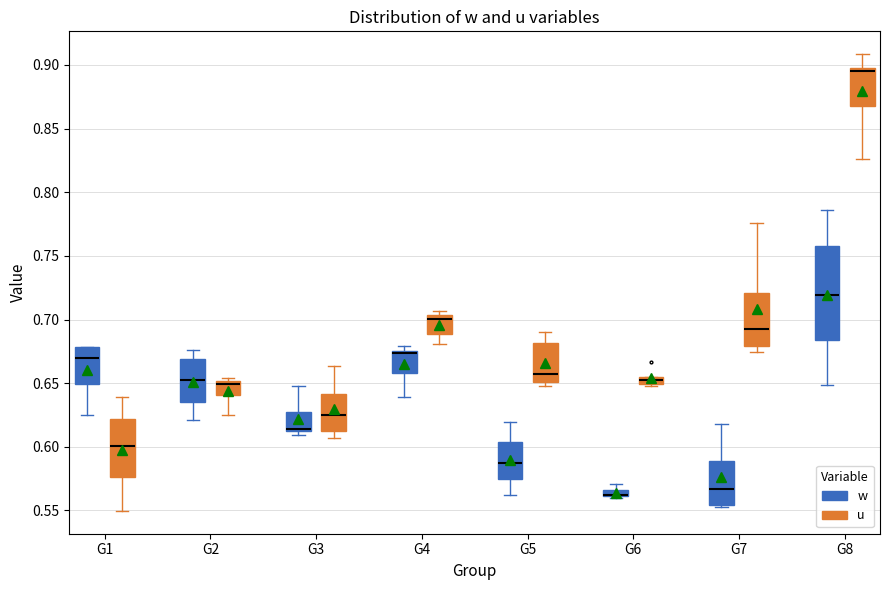

Which box is the tallest, from its lower edge to its upper edge?

G8 (w)